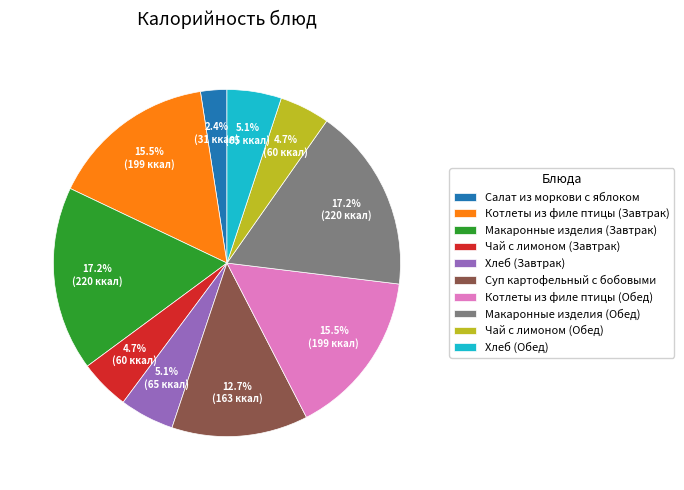

Count the number of slices in the pie.

10